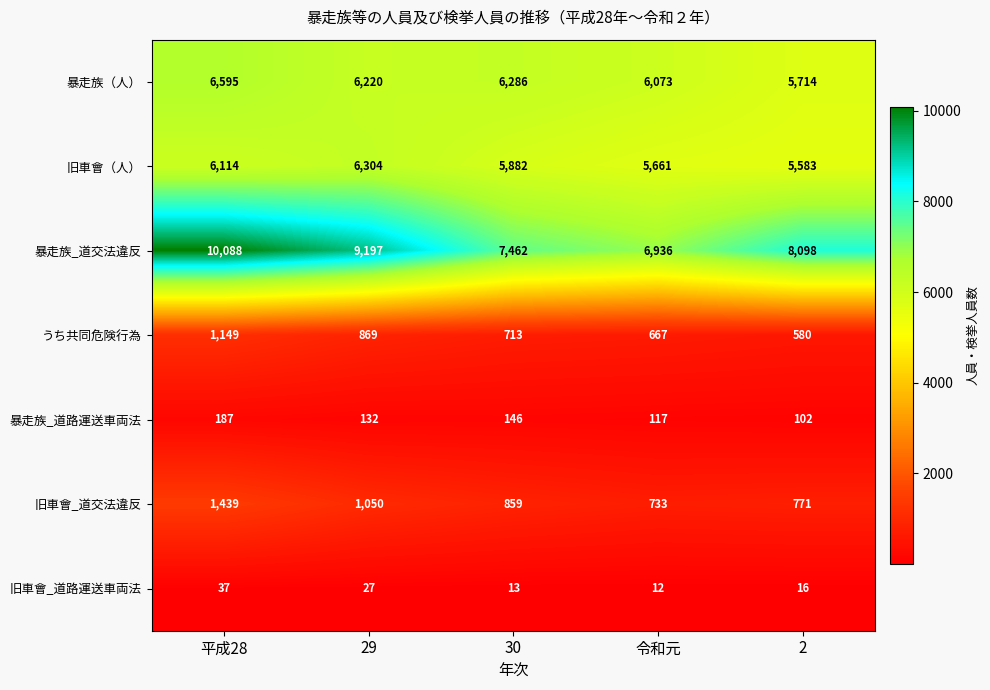

List the labels in order of 旧車會（人） value, smallest first.

2, 令和元, 30, 平成28, 29